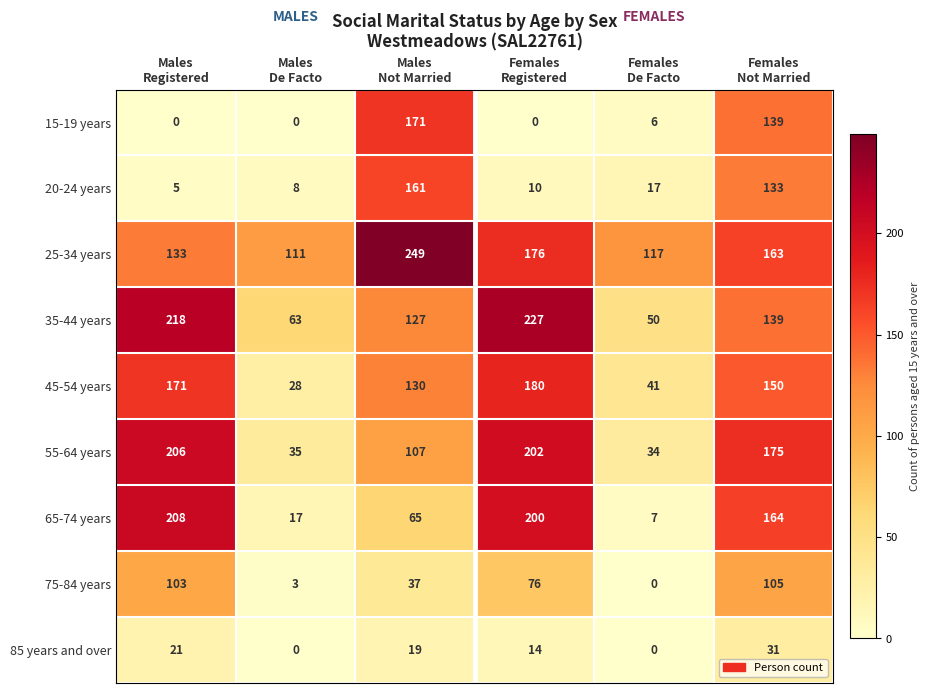

What is the highest value of the 75-84 years series?

105